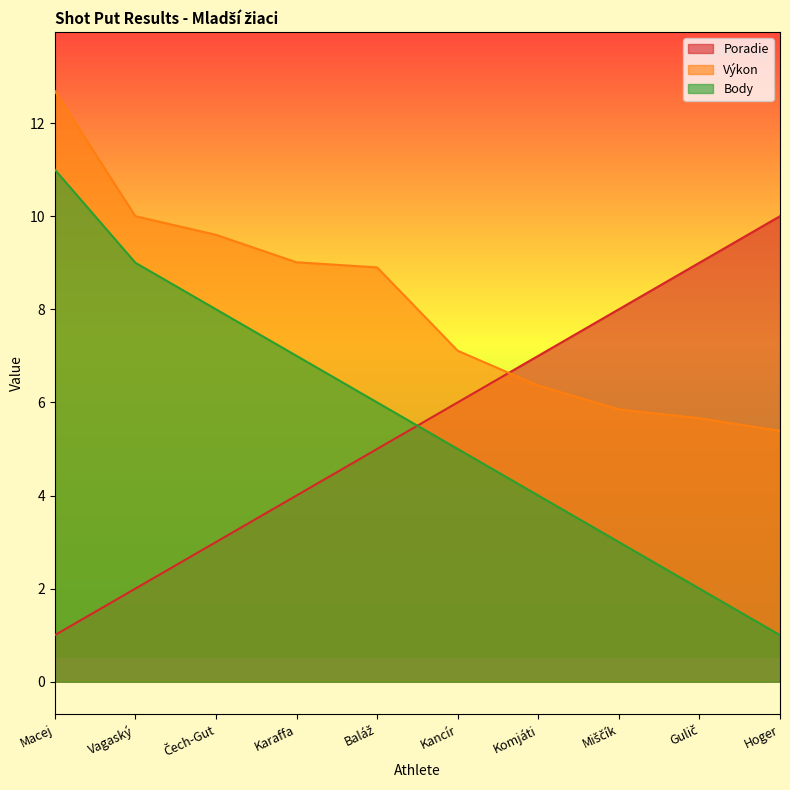

What is the label of the 9th point from the right?

Vagaský